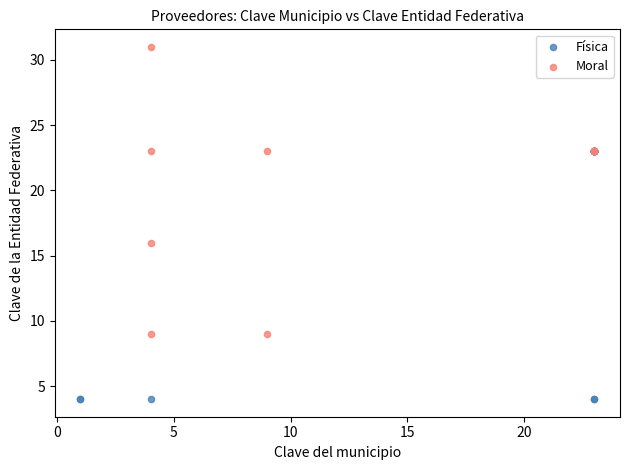

Which series has the largest Y range (max minus min)?

Moral